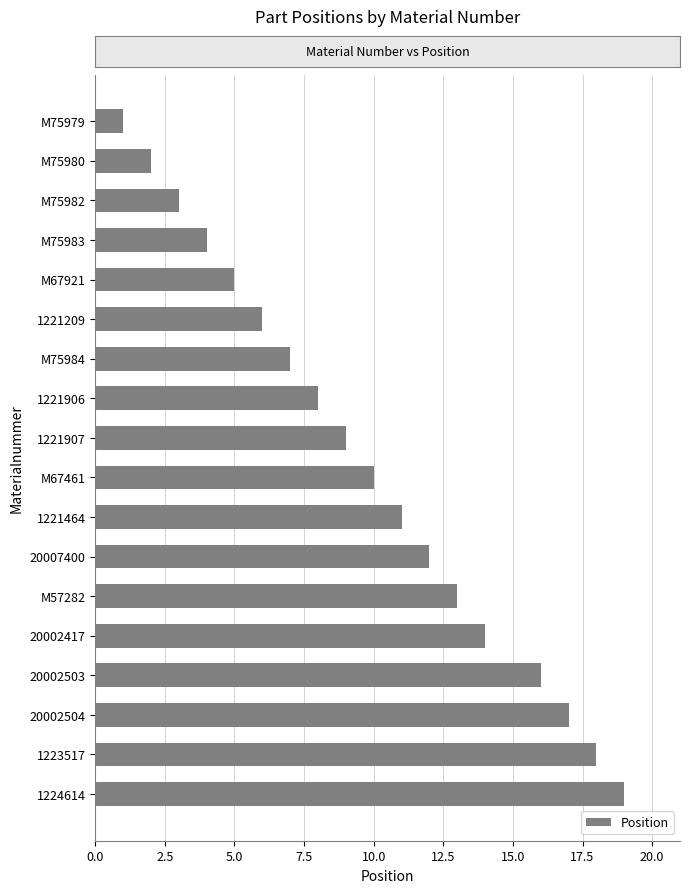

Between 20002503 and 1221209, which is larger?

20002503